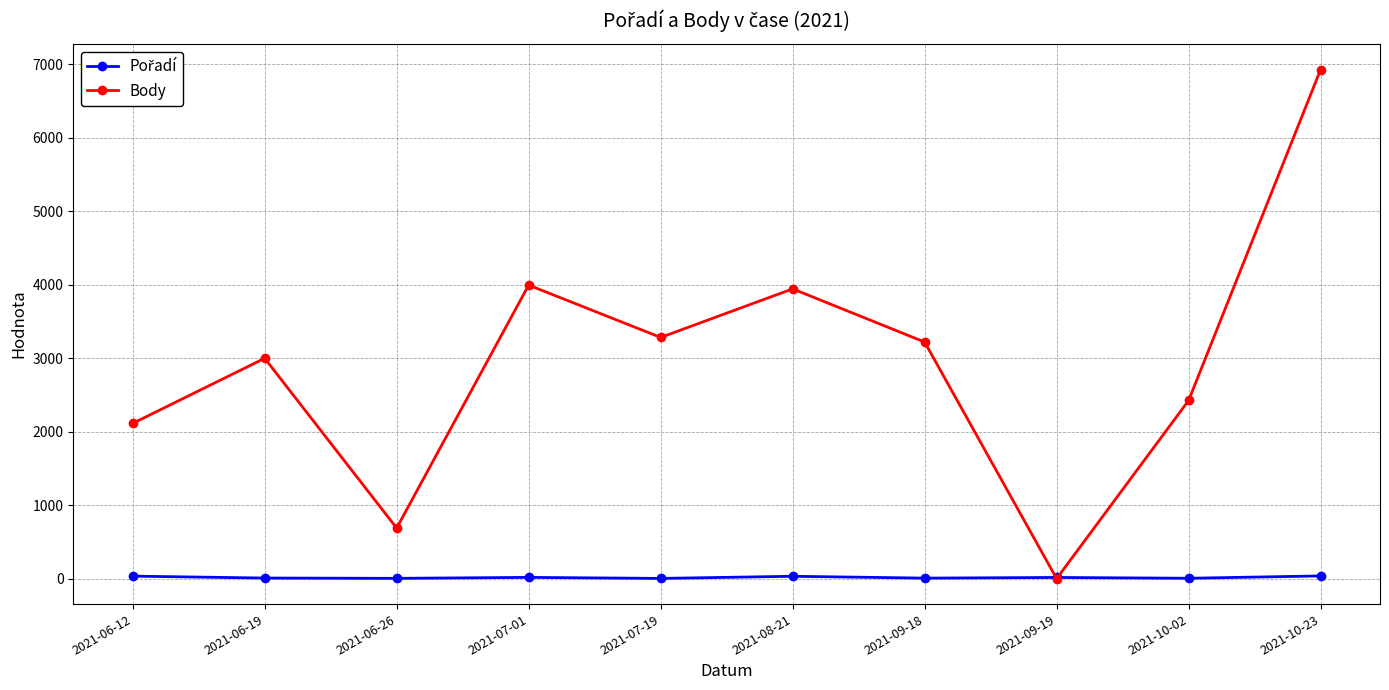

Where is Body nearest to the value 3464?

2021-07-19